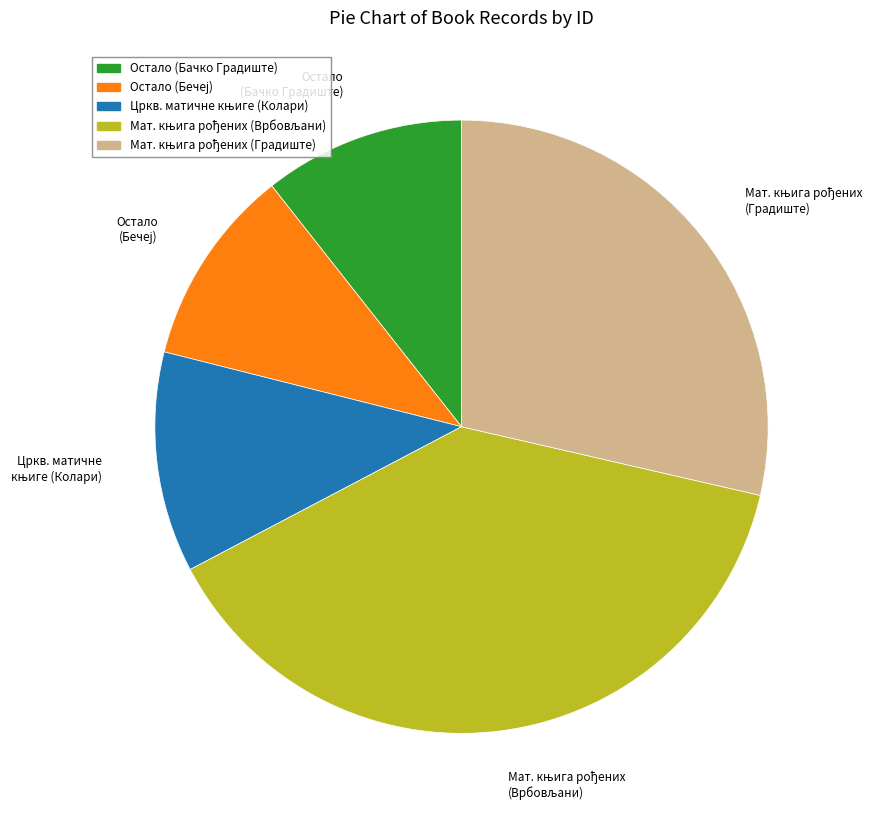

True or false: Остало (Бачко Градиште) accounts for 11% of the total.

True